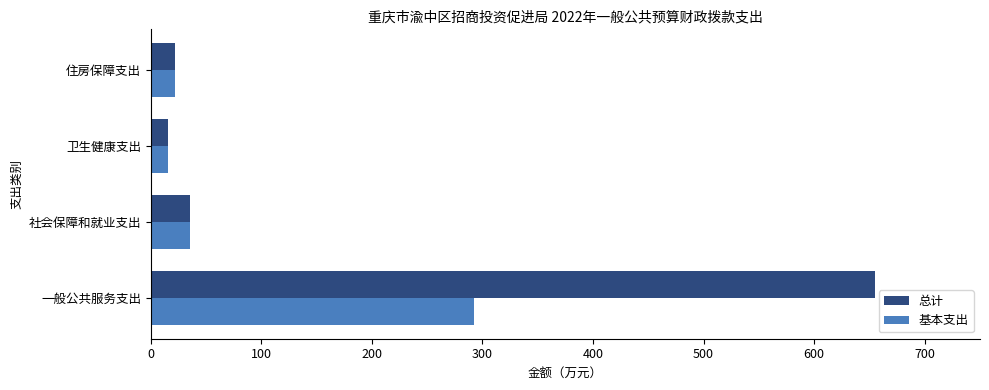

What are all the series names shown in the legend?

总计, 基本支出